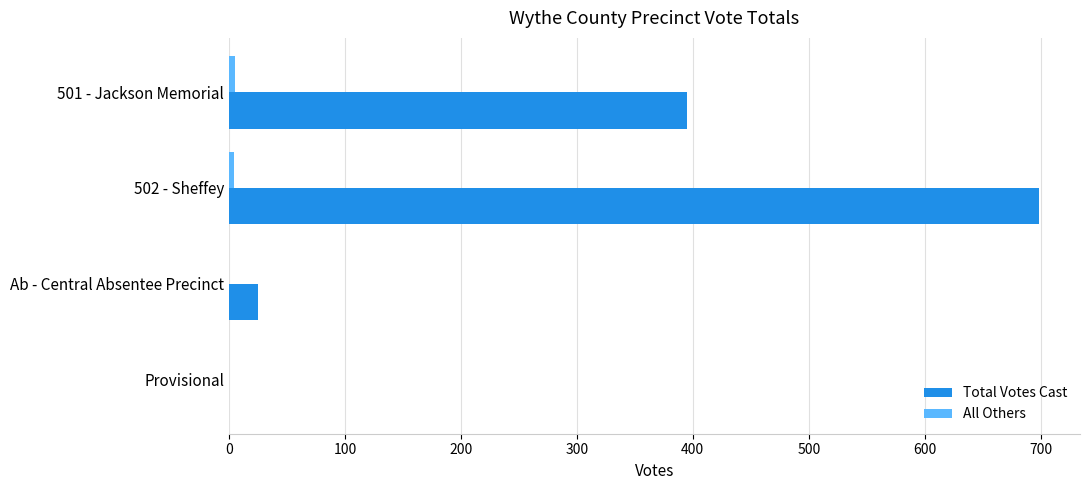

Between 501 - Jackson Memorial and Ab - Central Absentee Precinct, which series saw the biggest shift?

Total Votes Cast